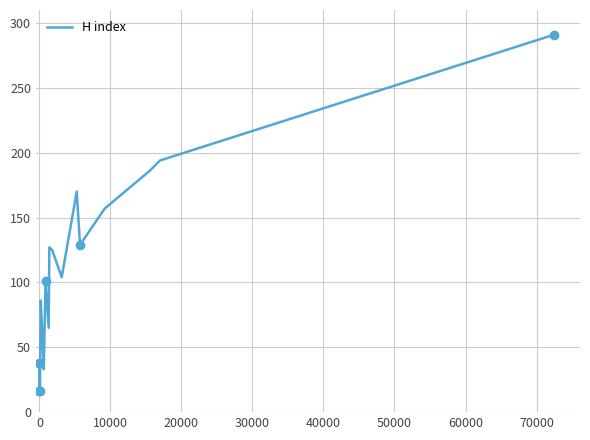

What is the lowest value of the H index series?

16